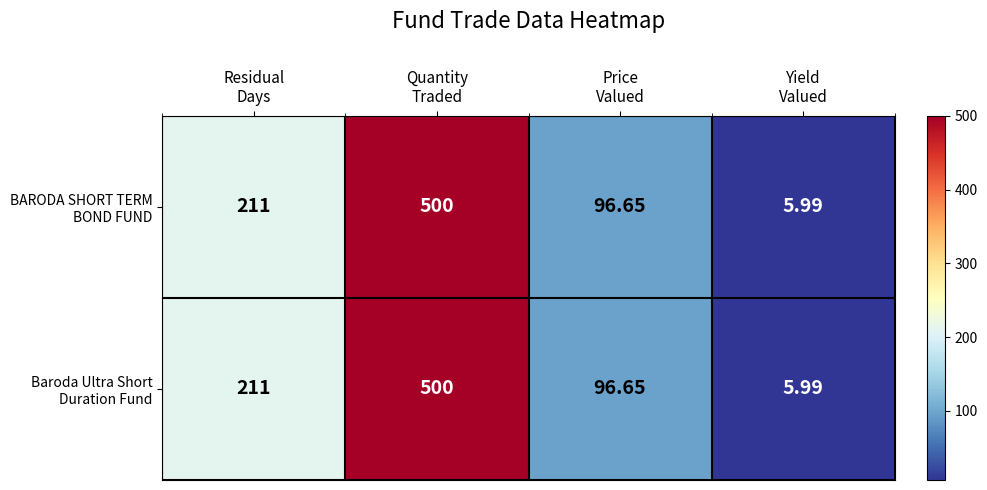

Count the number of data series in this chart.

2